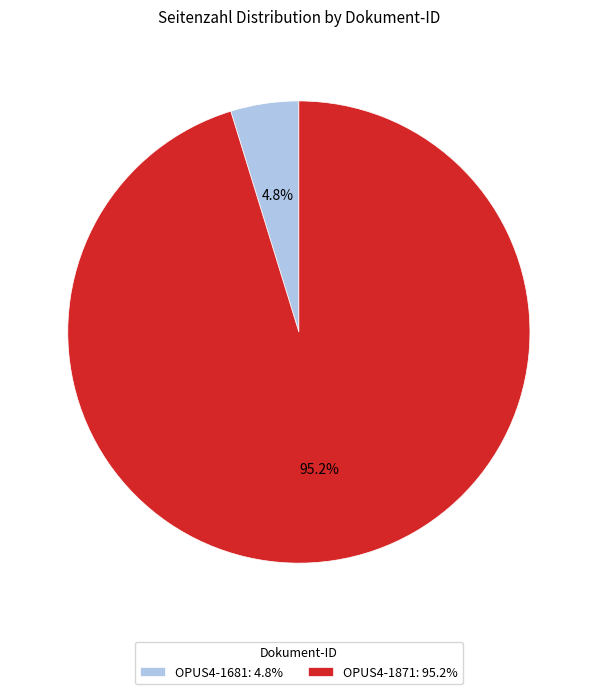

What is the largest slice in the pie chart?

OPUS4-1871